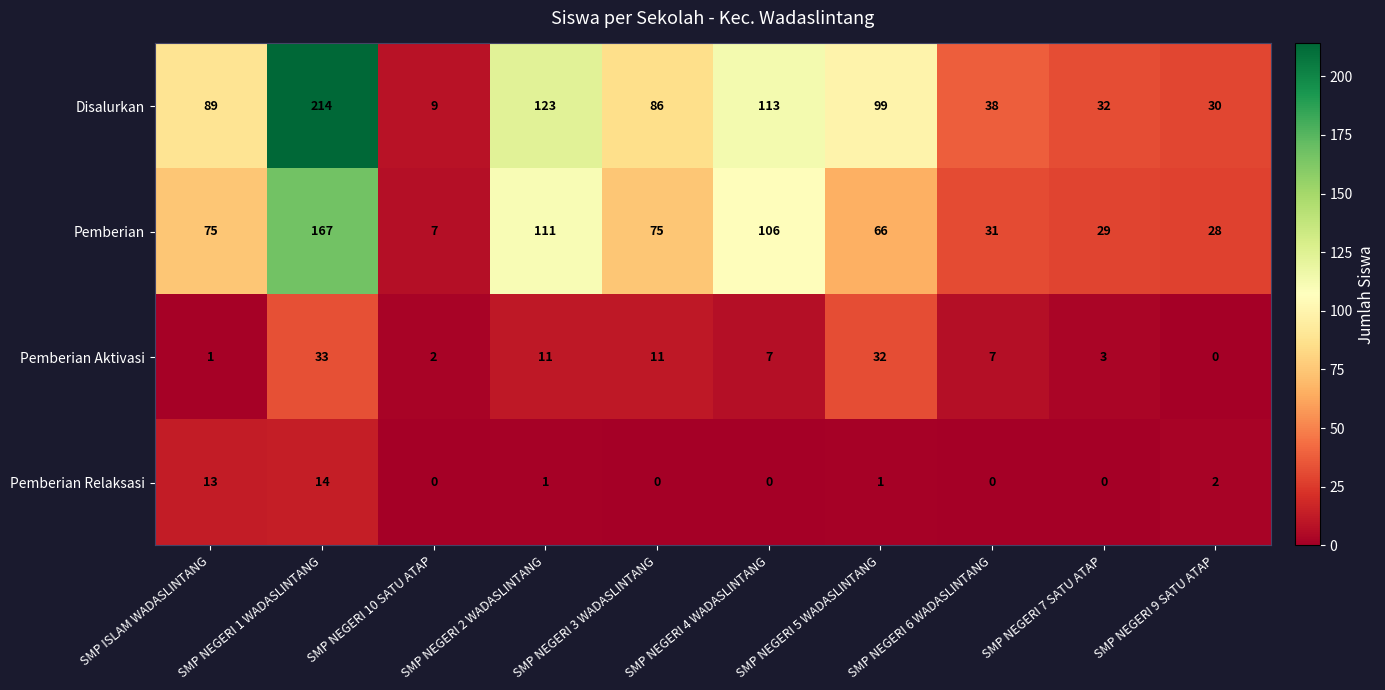

What is the difference between the maximum and minimum values in the Pemberian Relaksasi series?

14